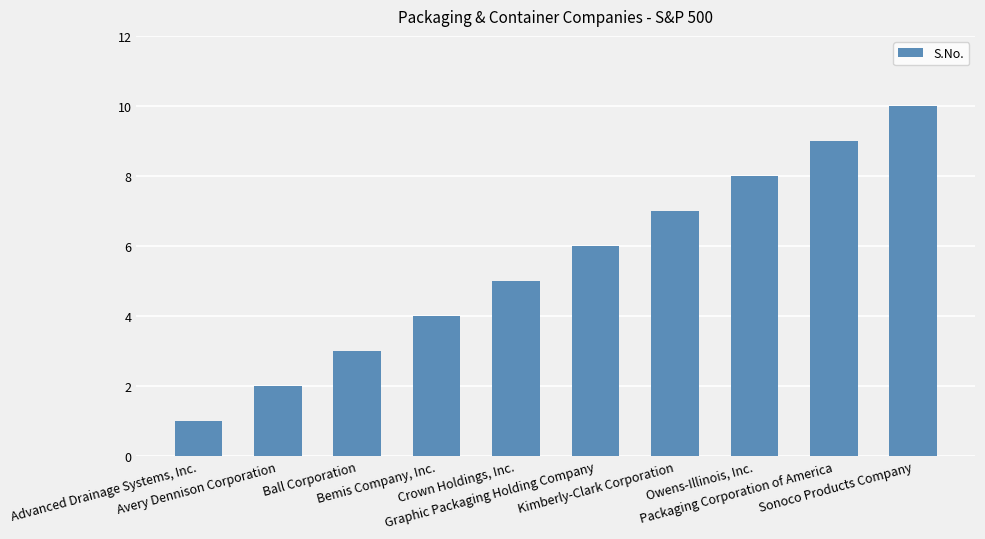

Is it true that the value at Avery Dennison Corporation is 0?

False